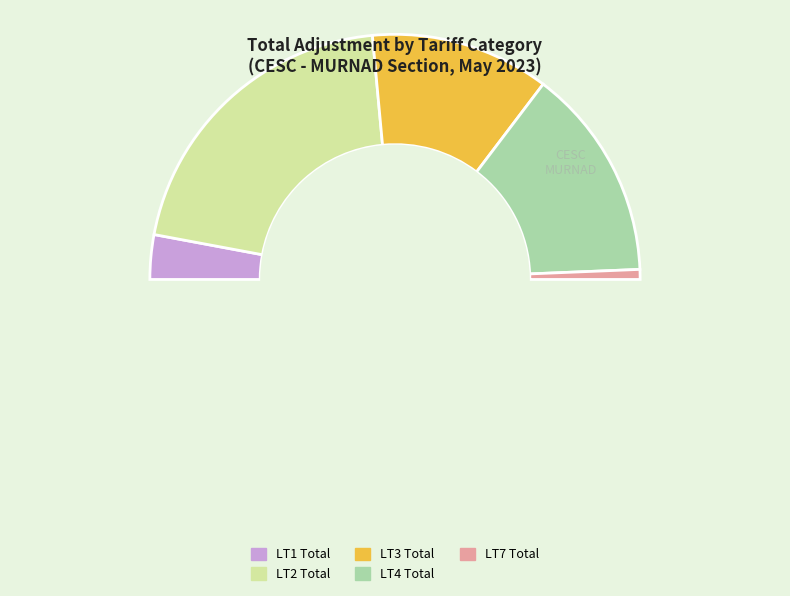

Rank the categories by value from lowest to highest.

LT7 Total, LT1 Total, LT3 Total, LT4 Total, LT2 Total